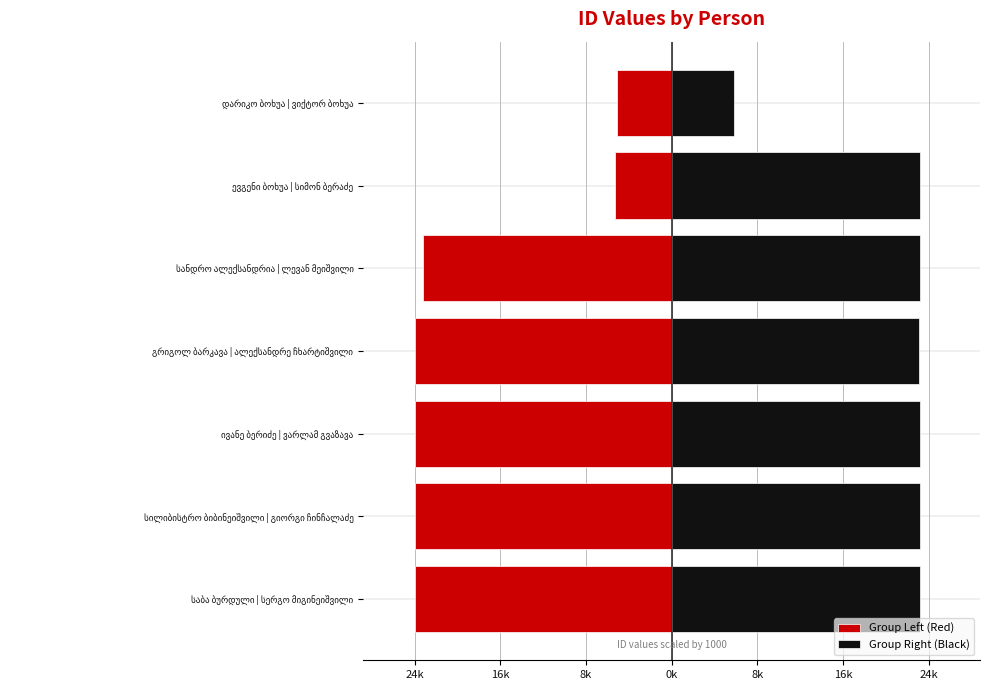

How many values in the Group Right (Black) series are below 23?

1